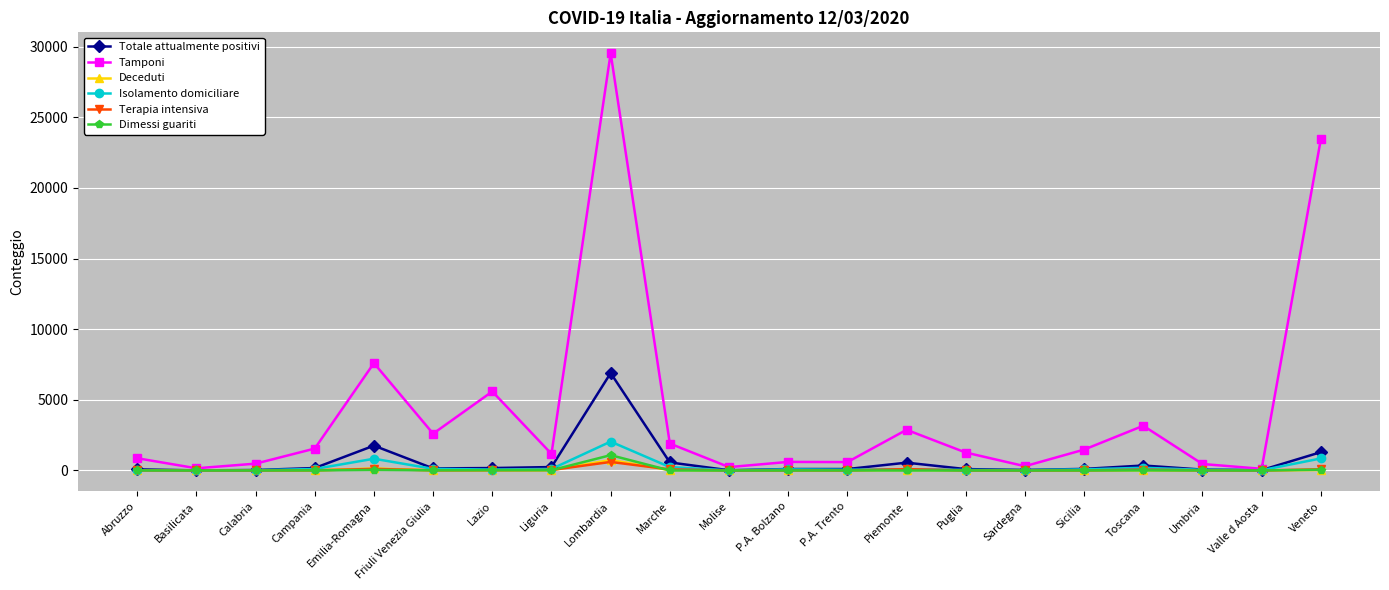

What is the label of the 1st point from the right?

Veneto